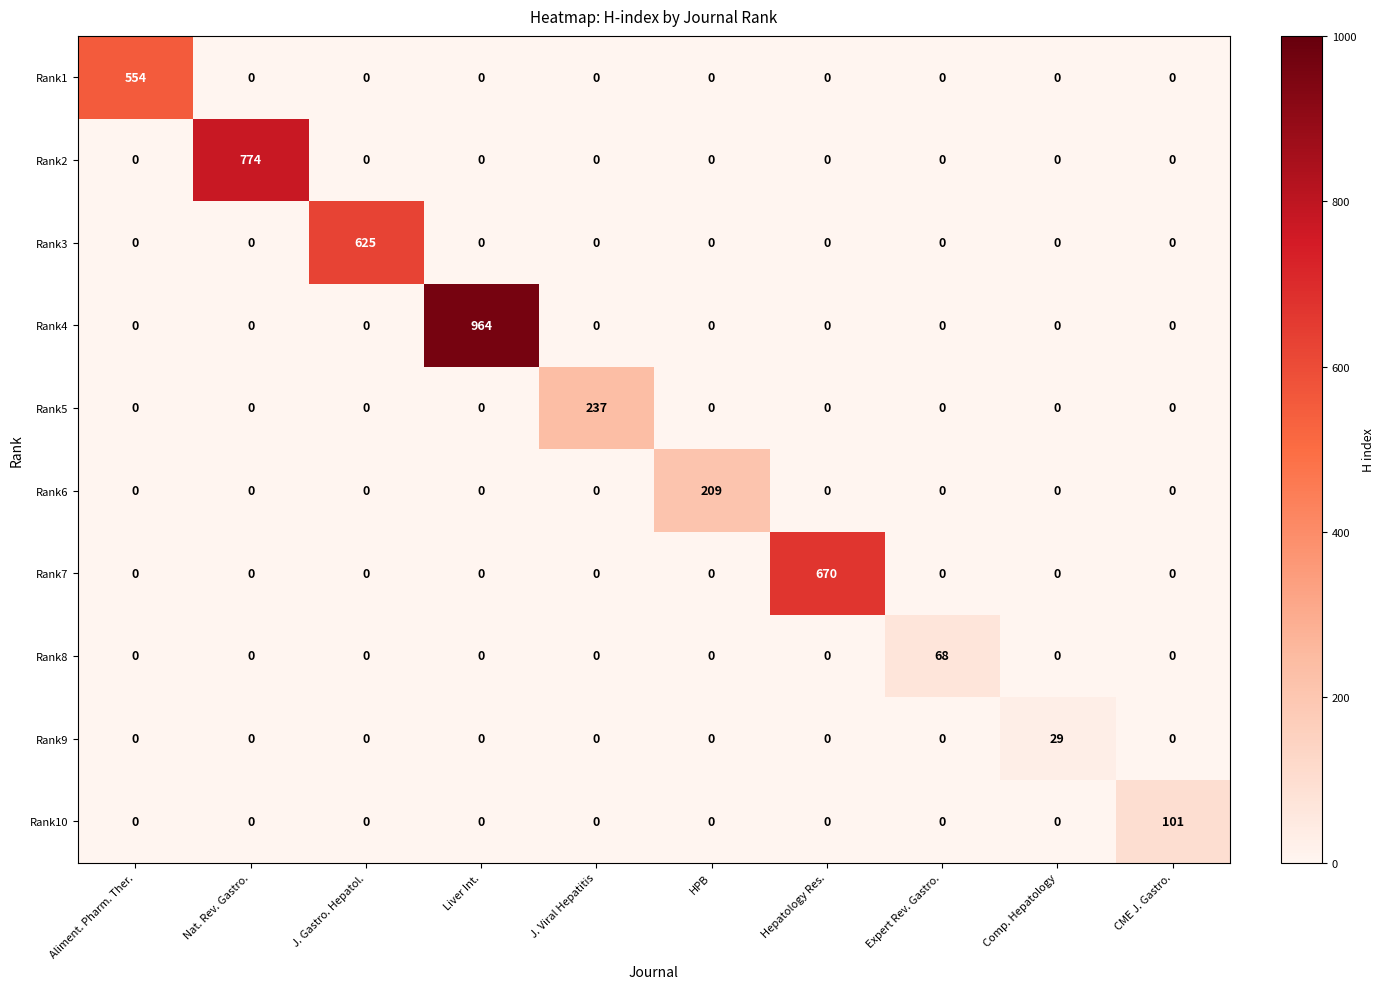

What is the greatest value displayed?

964